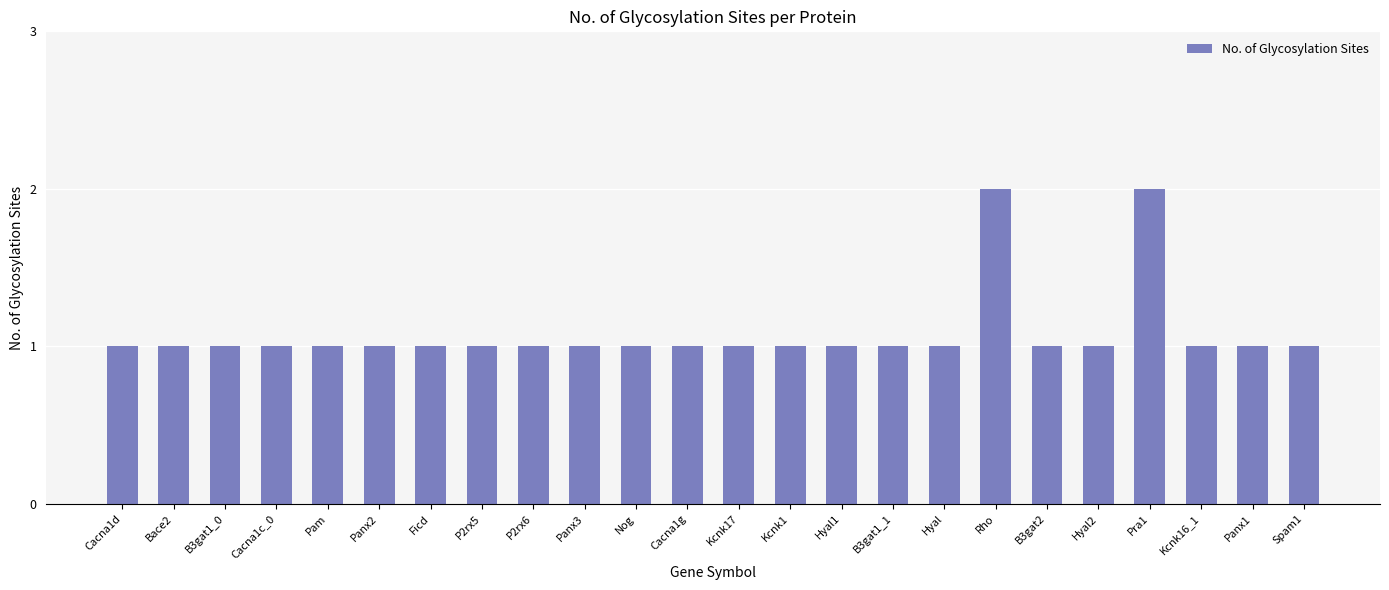

What is the label of the 11th bar from the right?

Kcnk1